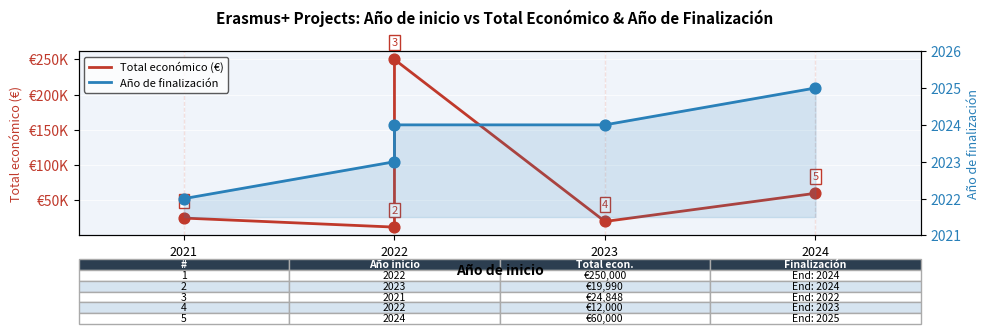

What are all the series names shown in the legend?

Total económico (€), Año de finalización